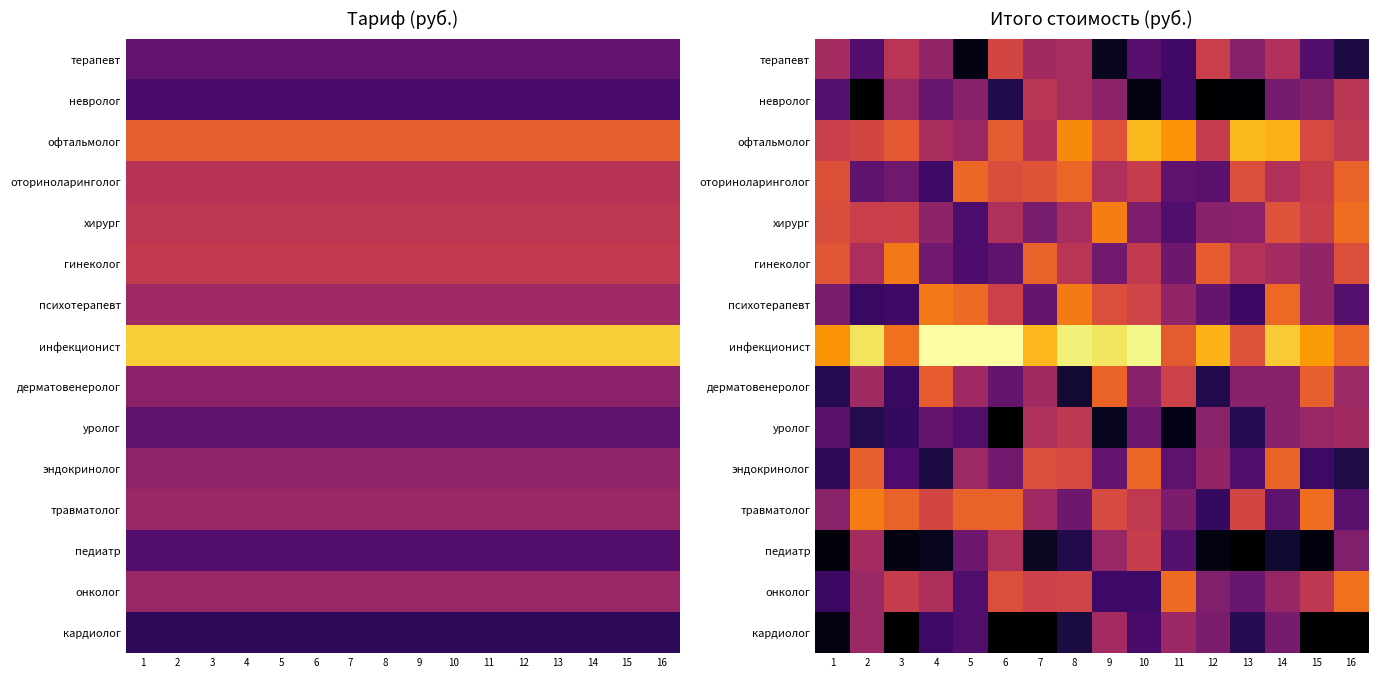

At which category does the chart reach its minimum across all series?

2